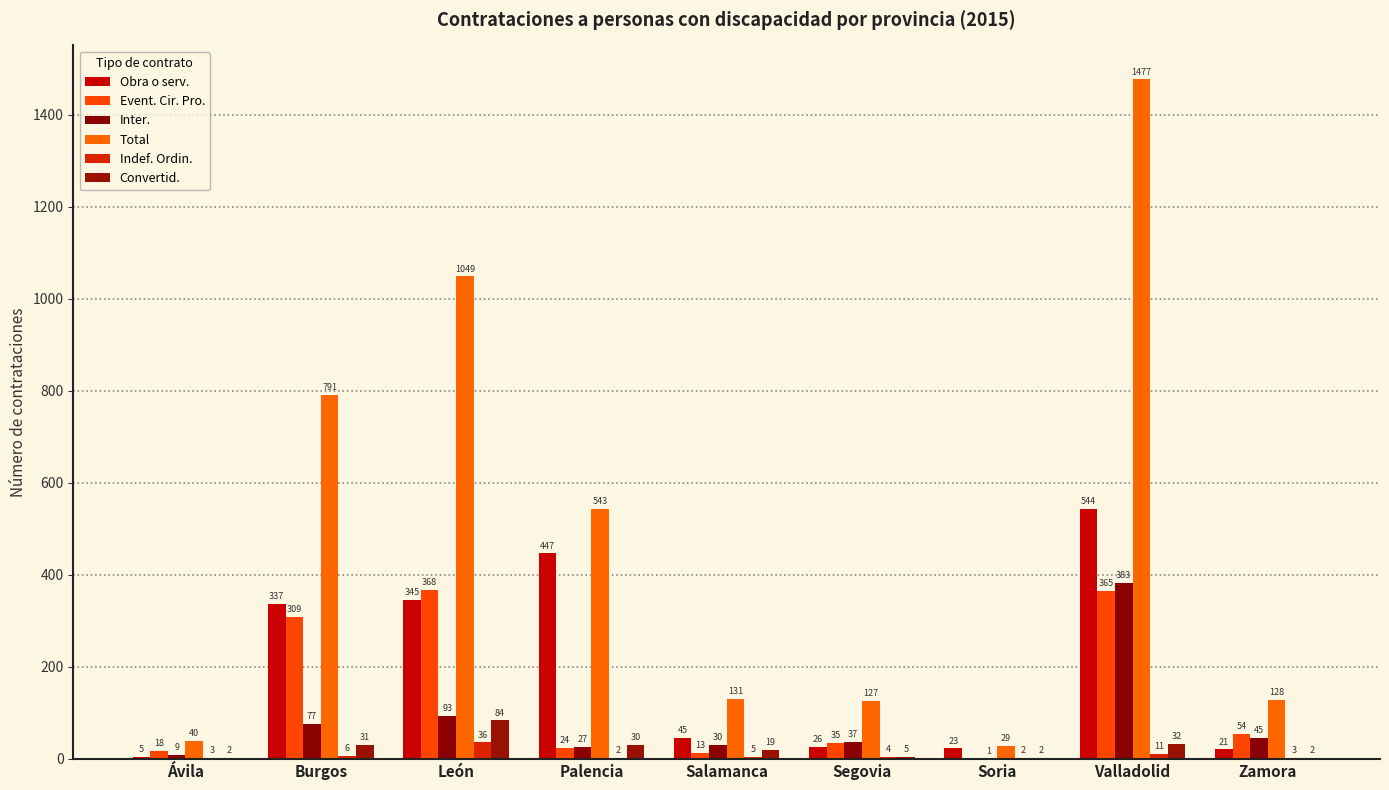

What is the label of the 3rd bar from the left?

León